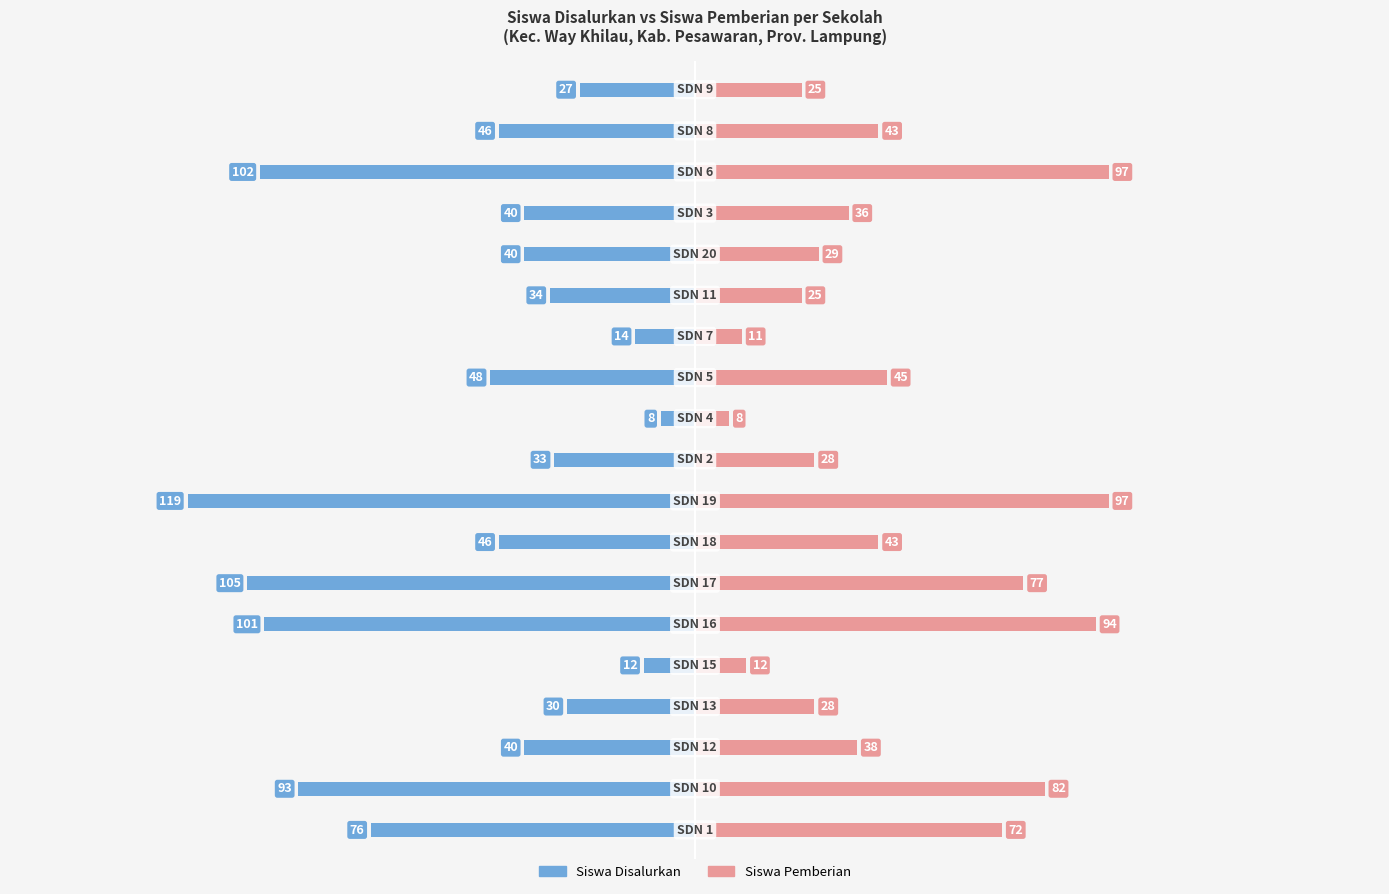

Count the number of categories in the chart.

19